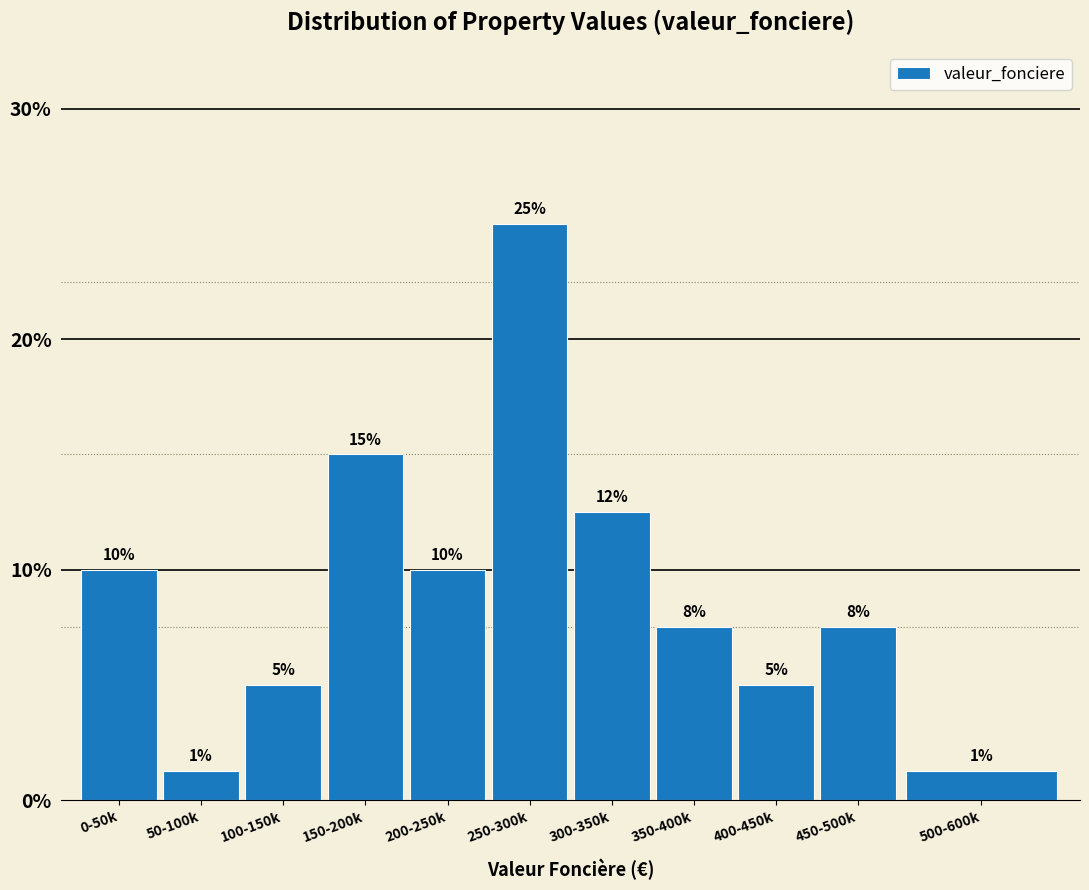

What is the average value?

9.1